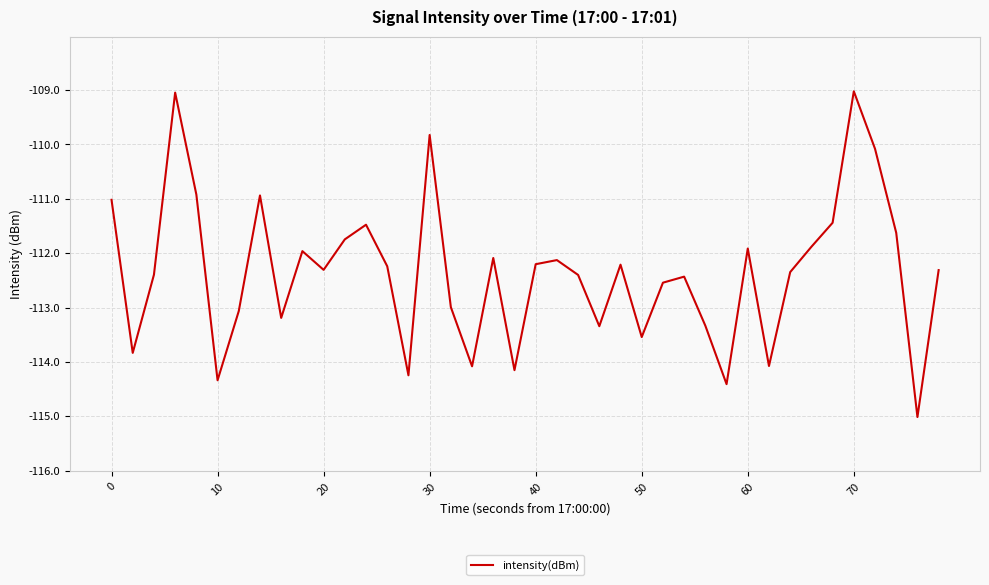

What is the difference between the maximum and minimum values?

6.0